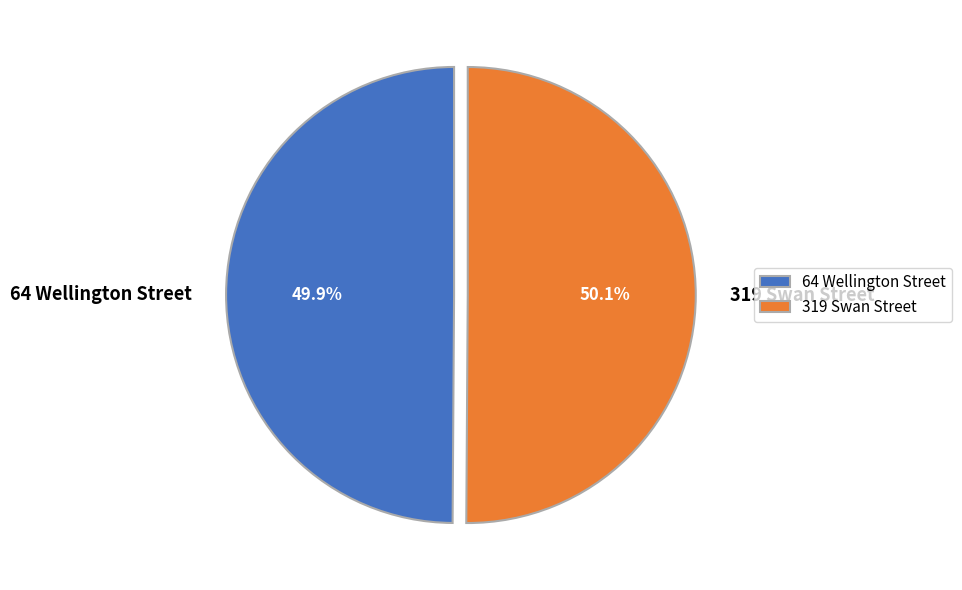

Does any single category account for the majority?

Yes